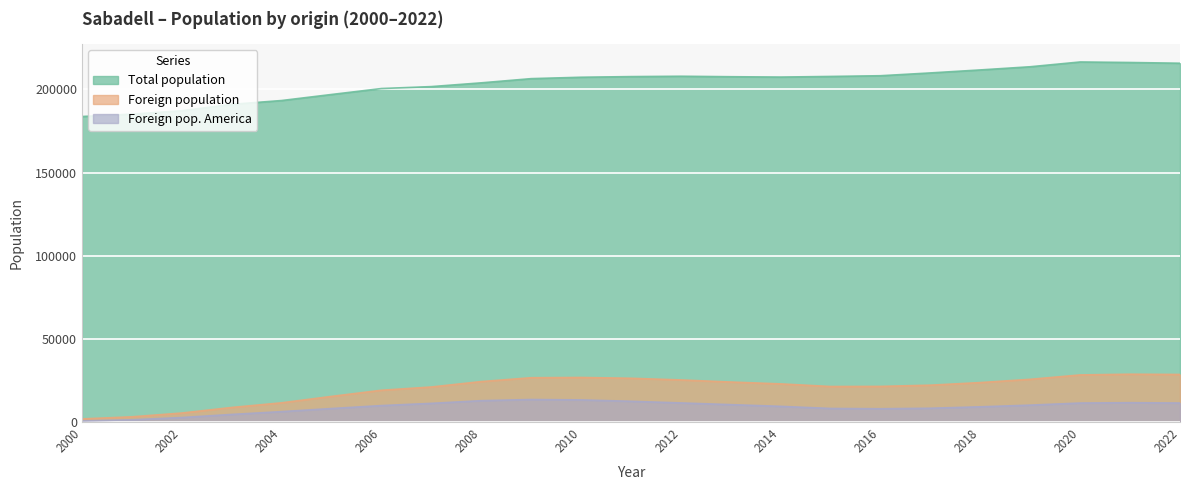

Which series has the largest total across all categories?

Total population